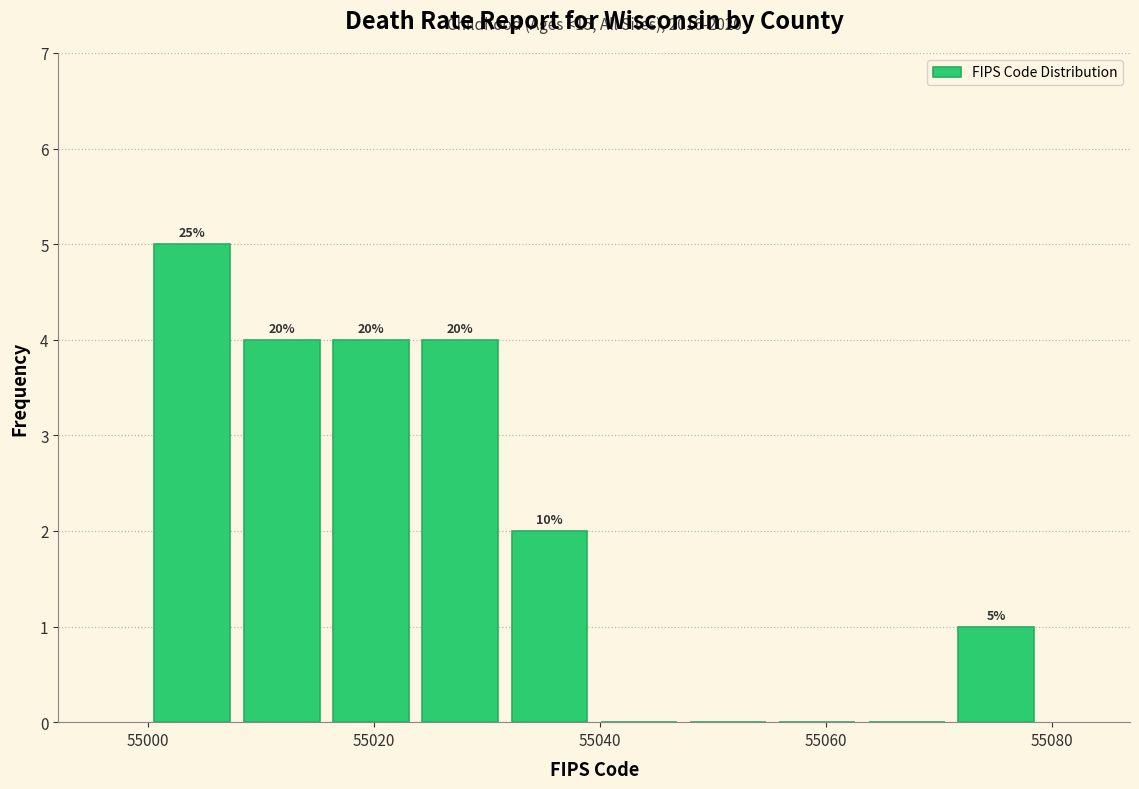

Around what value on the x-axis is the tallest bar? Give the approximate position of its centre, as read against the axis.

55004